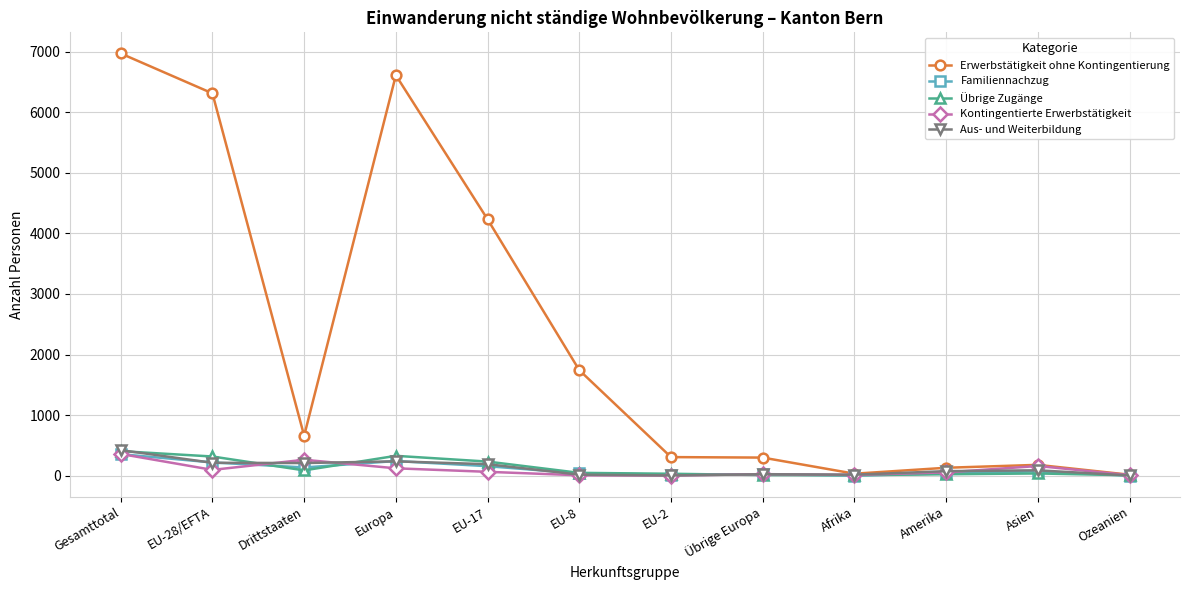

What is the difference between the maximum and minimum values in the Familiennachzug series?

354